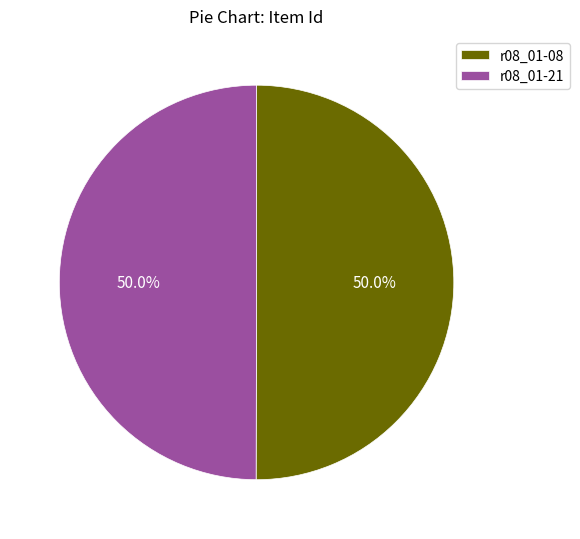

Is the sum of r08_01-21 and r08_01-08 greater than half?

Yes